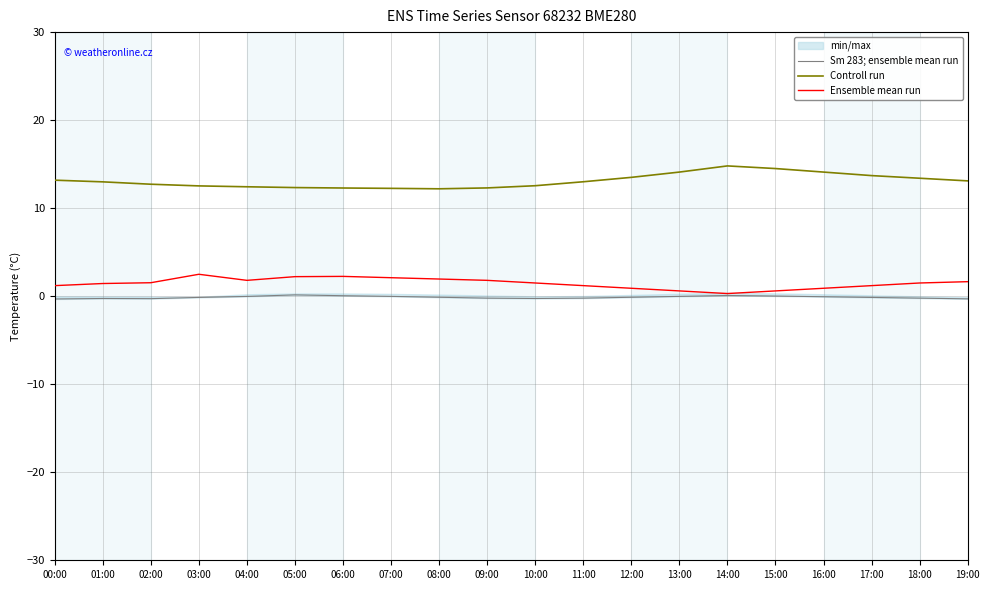

Rank the series by their maximum value, from lowest to highest.

Sm 283; ensemble mean run, Ensemble mean run, Controll run